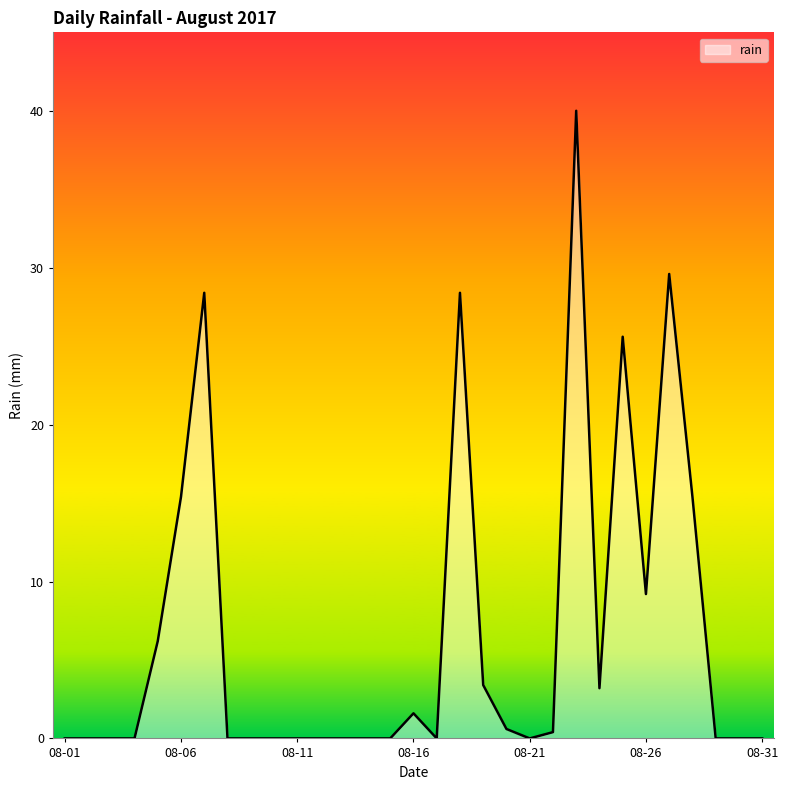

What is the difference between the maximum and minimum values?

40.0